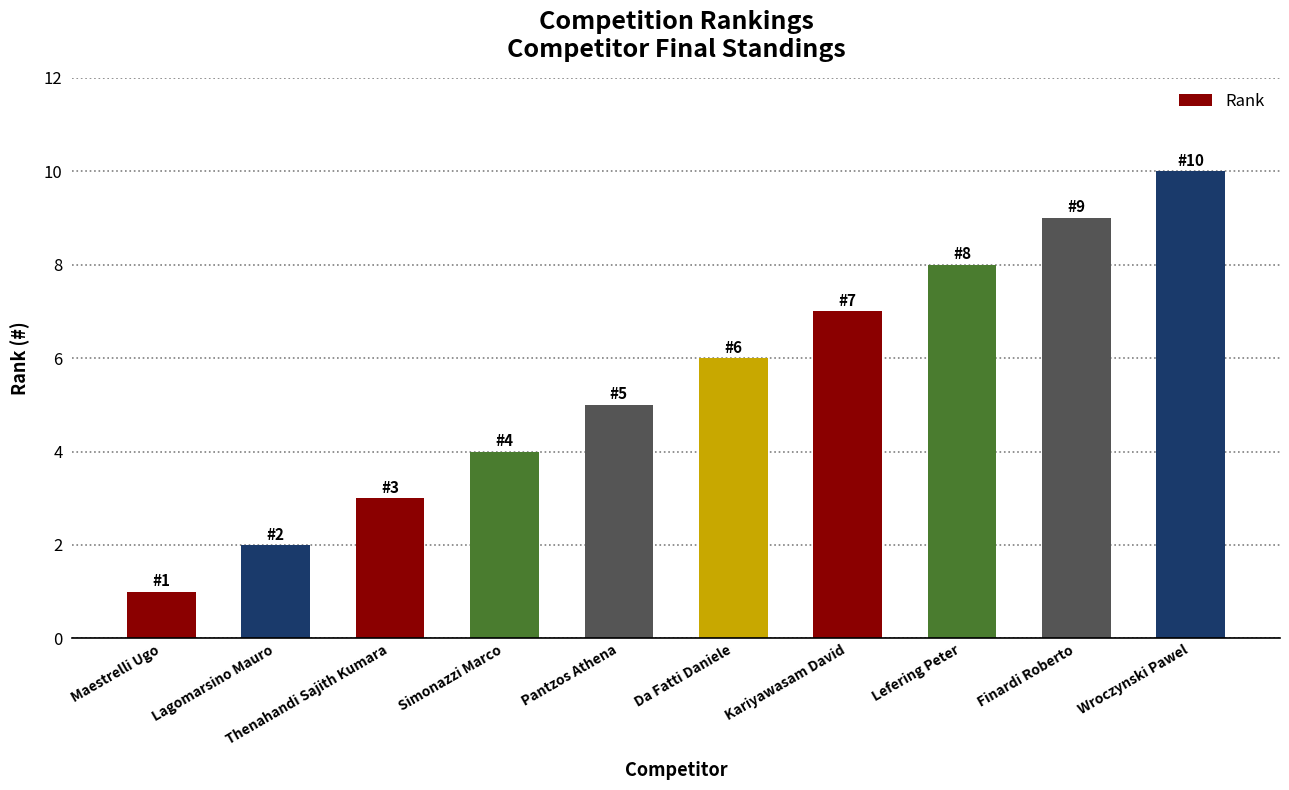

The chart shows a value of 2 at Pantzos Athena. True or false?

False